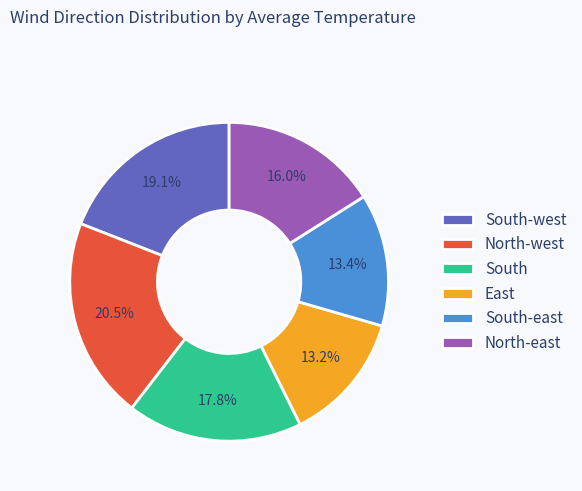

Does South account for over 50% of the chart?

No